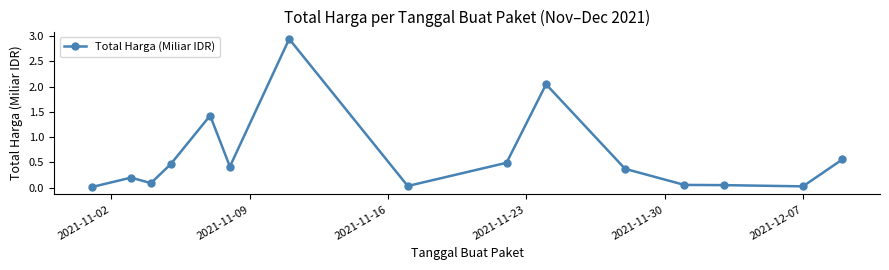

True or false: the data has more than 2 interior local peaks.

True